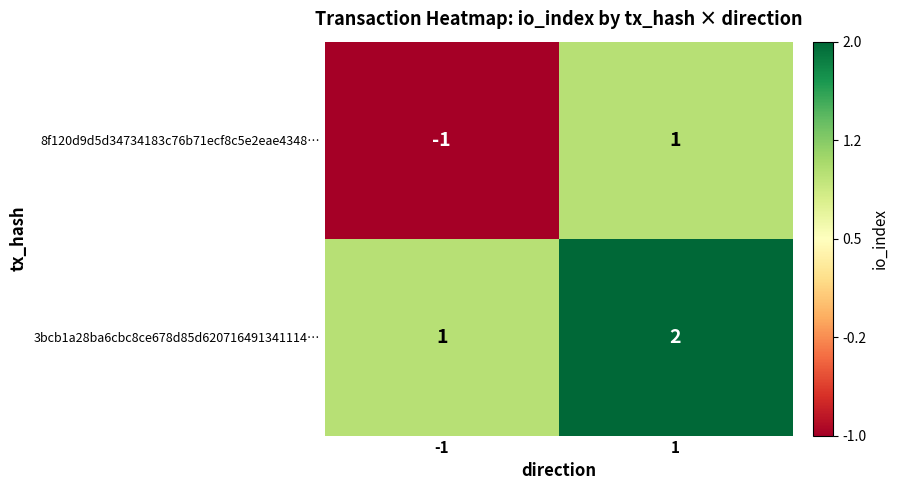

Is the value of 8f120d9d5d34734183c76b71ecf8c5e2eae4348… at -1 greater than the value of 3bcb1a28ba6cbc8ce678d85d620716491341114… at 1?

No